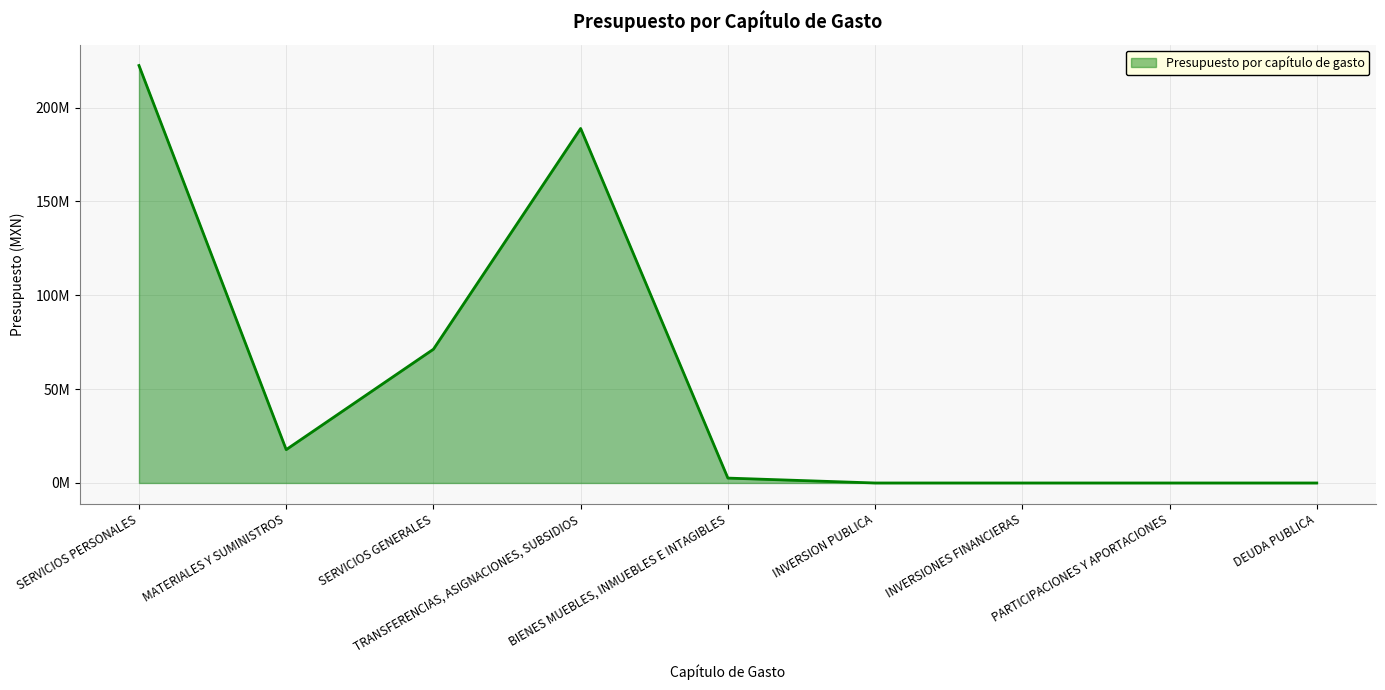

Reading left to right, what are all the values shown in this chart?

SERVICIOS PERSONALES=222438049	MATERIALES Y SUMINISTROS=17778911	SERVICIOS GENERALES=71267140	TRANSFERENCIAS, ASIGNACIONES, SUBSIDIOS=188900000	BIENES MUEBLES, INMUEBLES E INTAGIBLES=2609500	INVERSION PUBLICA=0	INVERSIONES FINANCIERAS=0	PARTICIPACIONES Y APORTACIONES=0	DEUDA PUBLICA=0